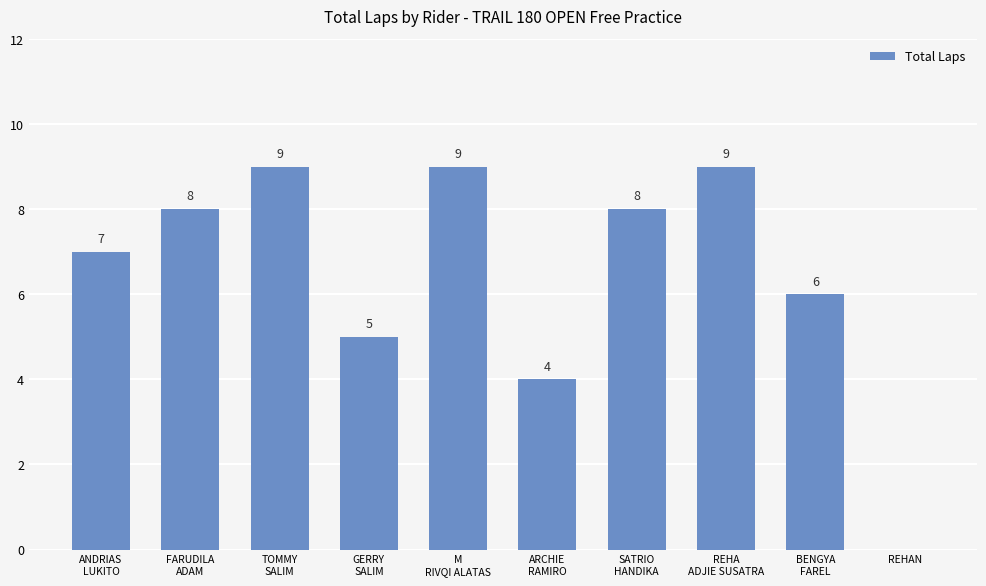

Reading left to right, list all the values displayed in this chart.

7	8	9	5	9	4	8	9	6	0